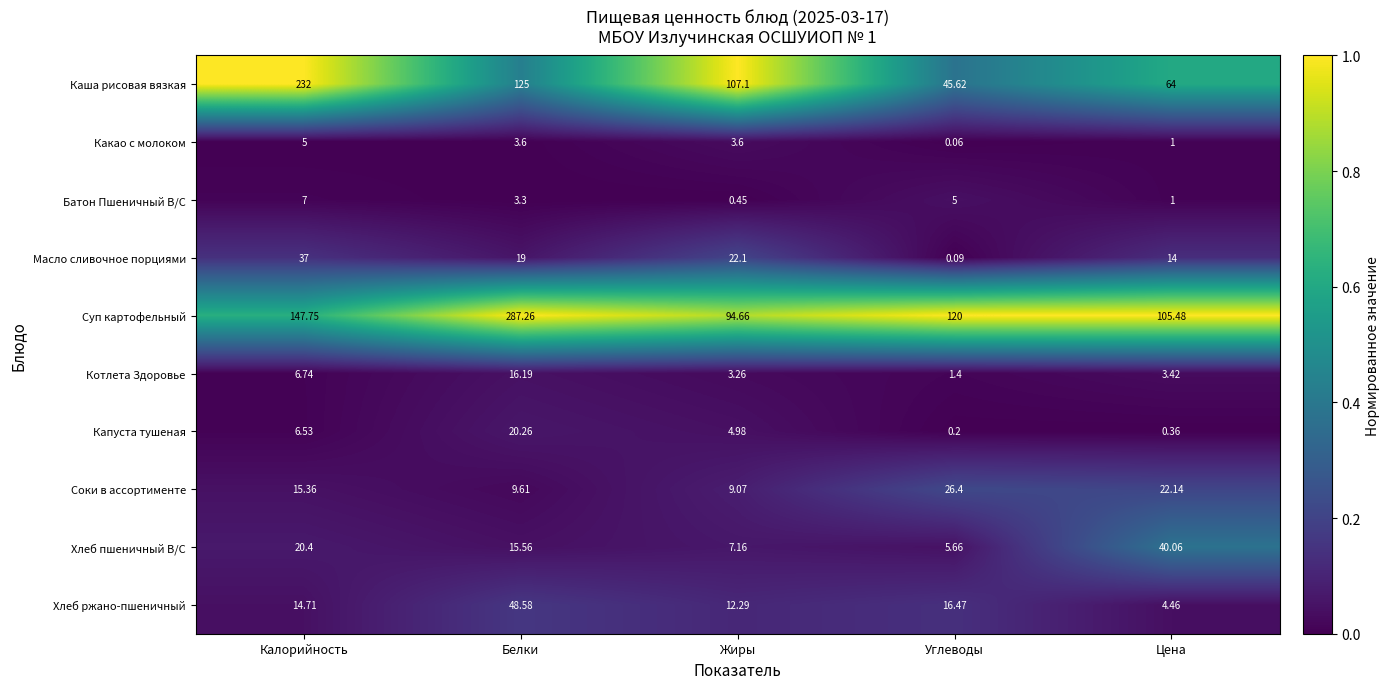

Which series changed the most between Калорийность and Цена?

Каша рисовая вязкая